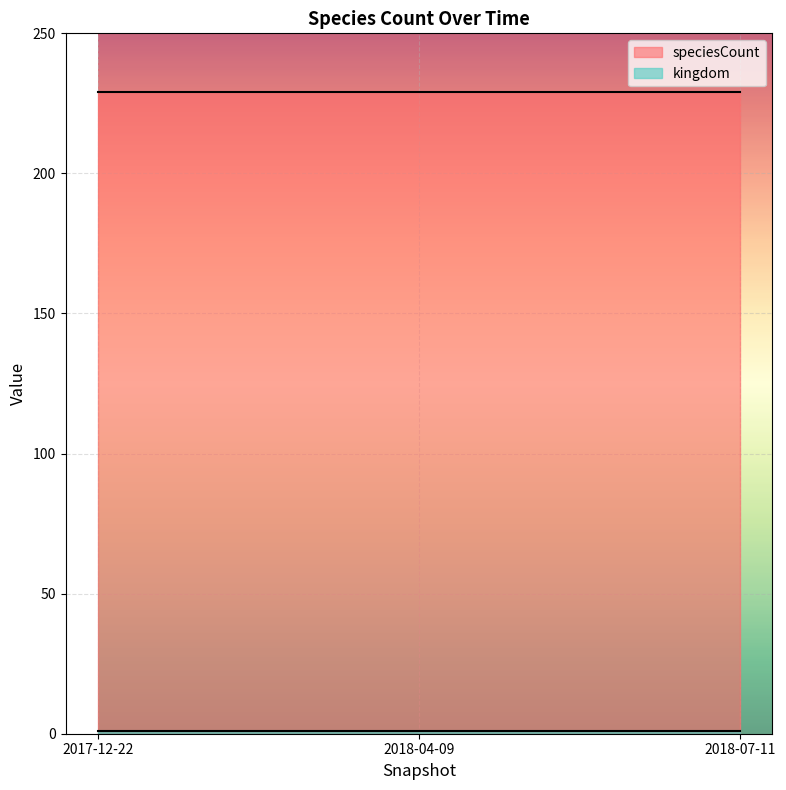

What is the label of the 1st point from the right?

2018-07-11